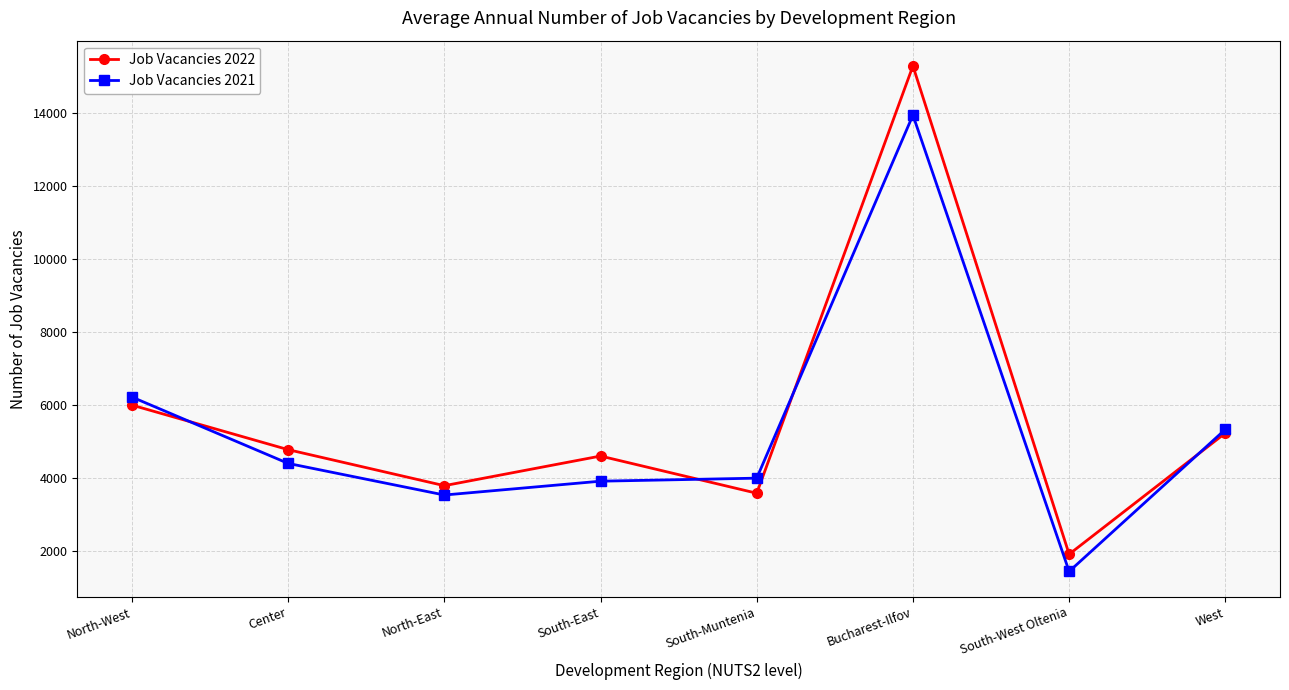

Reading left to right, list all the values displayed in this chart.

Job Vacancies 2022: 5989	4768	3781	4593	3574	15281	1903	5222
Job Vacancies 2021: 6209	4391	3525	3904	3987	13934	1431	5323